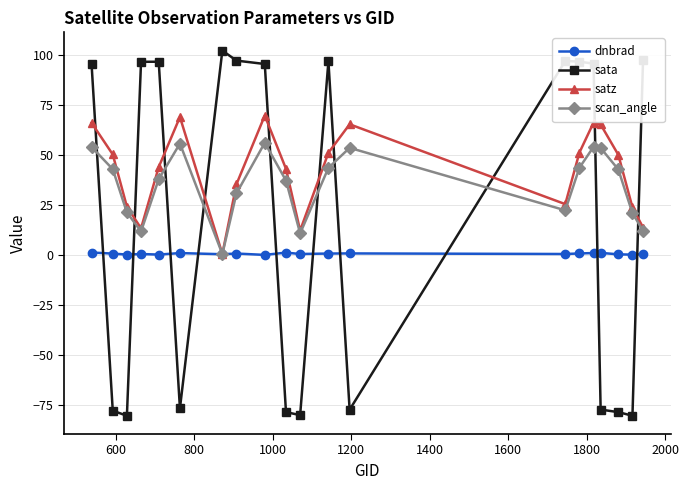

In scan_angle, how many points are higher than both neighbors (excluding endpoints)?

4